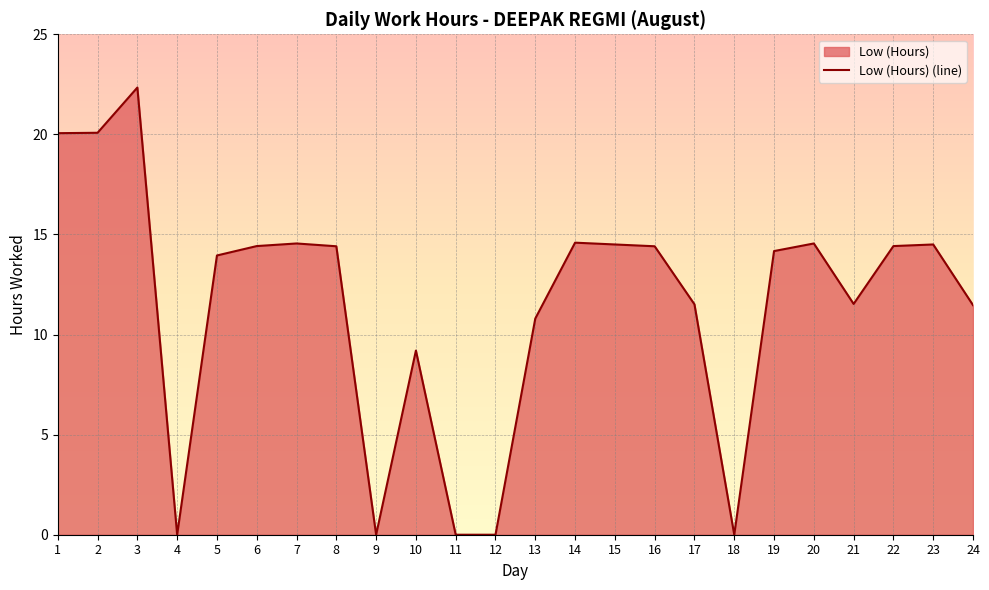

How many categories are shown in the chart?

24